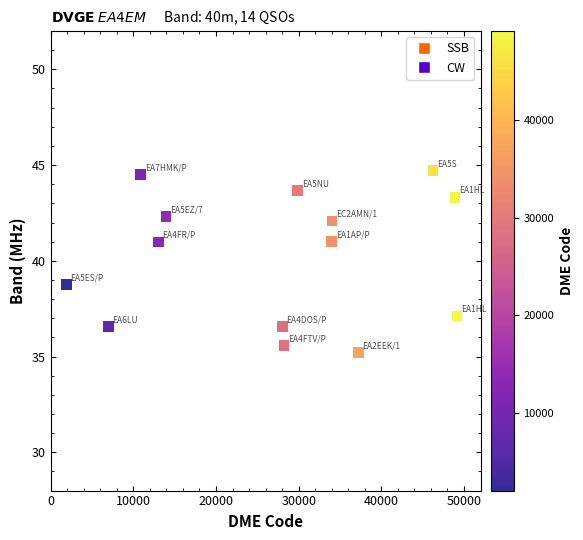

What Y value in the scatter plot is closest to 39?

38.7